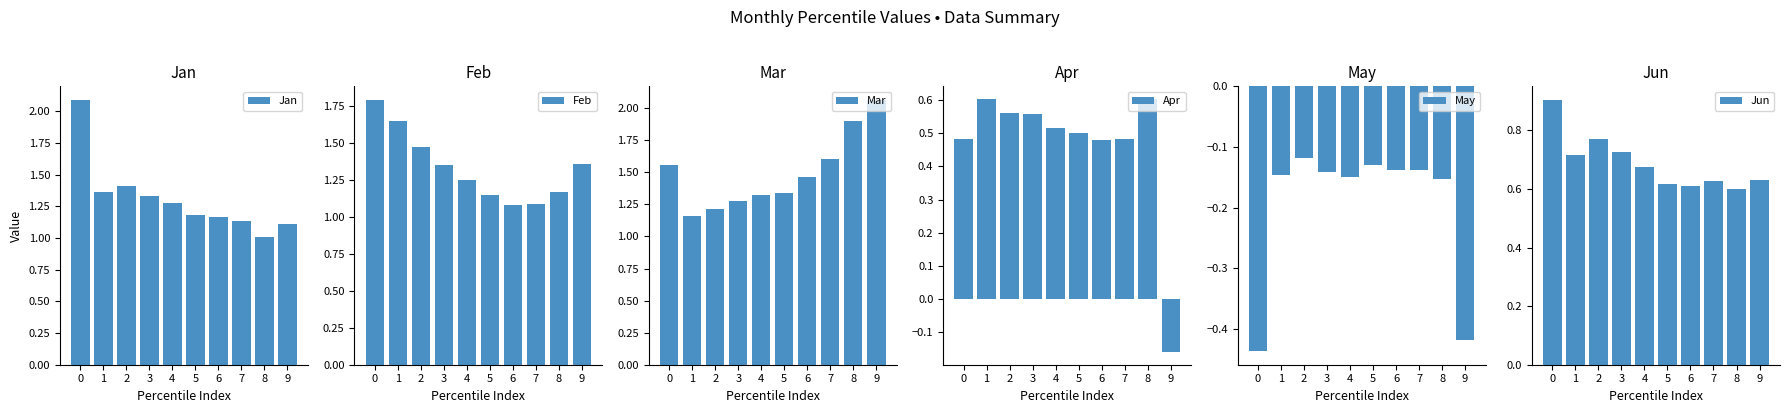

True or false: Apr has a value of 0.6 at 8.

True